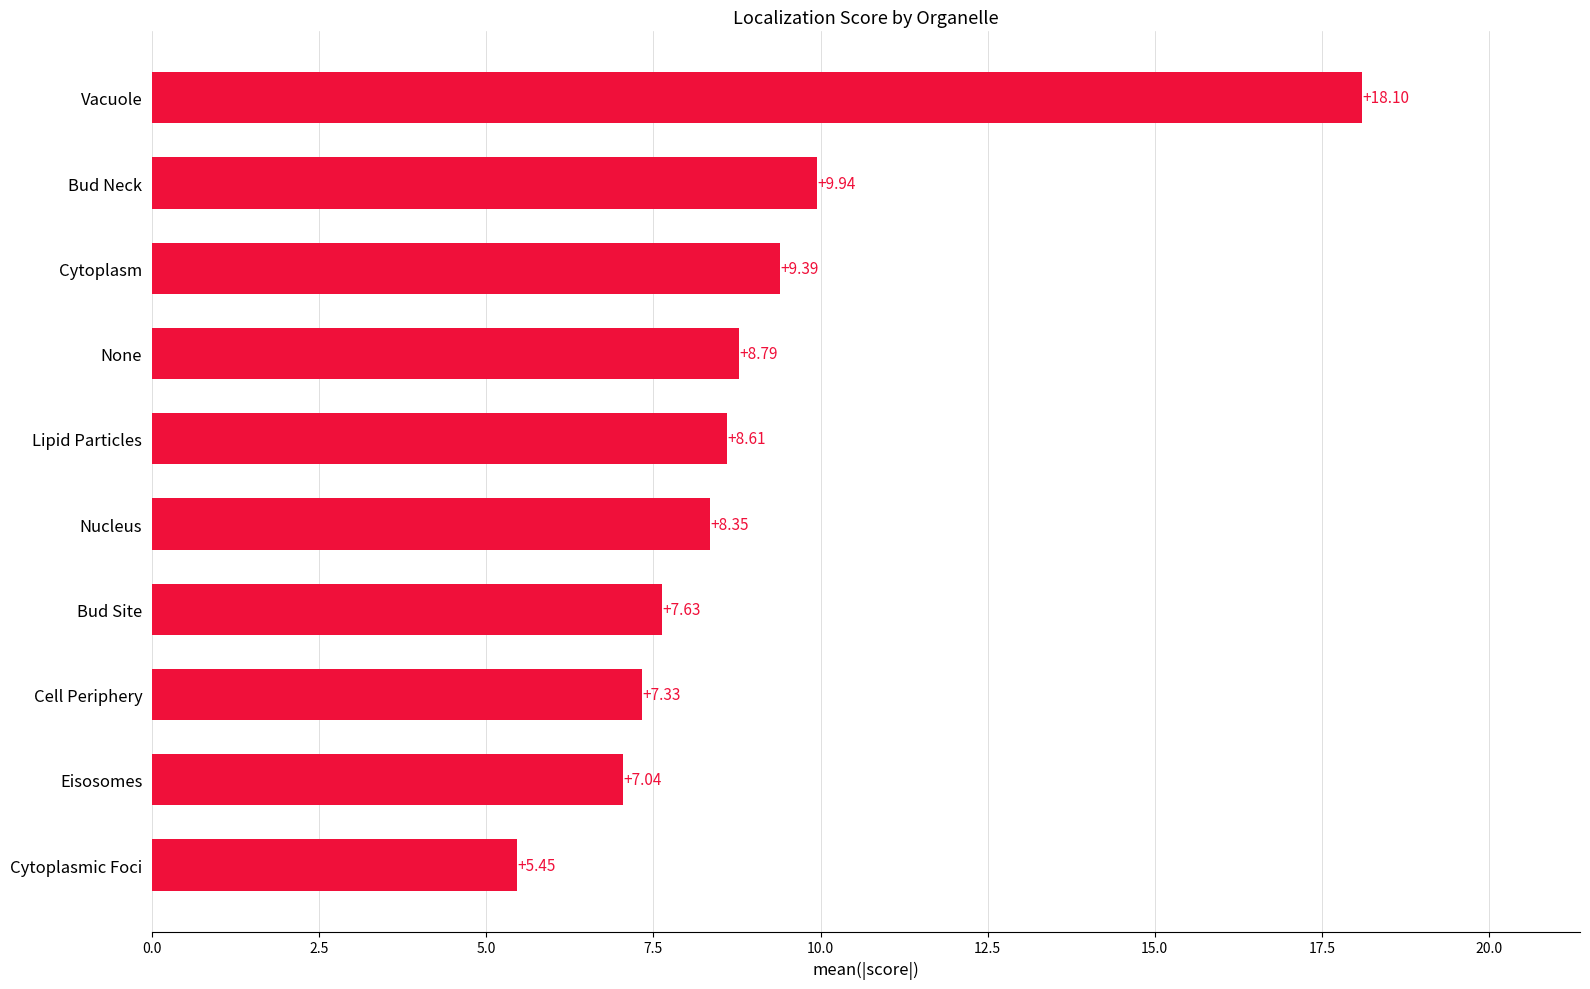

At which category does the chart reach its minimum across all series?

Cytoplasmic Foci